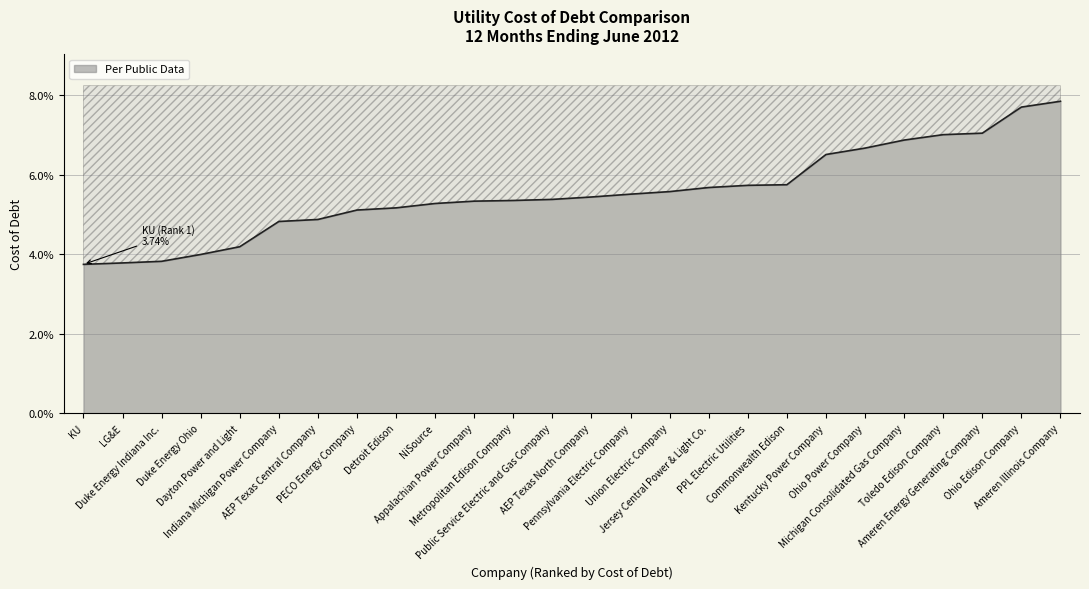

Reading left to right, transcribe all the data shown in this chart.

KU=0.0	LG&E=0.0	Duke Energy Indiana Inc.=0.0	Duke Energy Ohio=0.0	Dayton Power and Light=0.0	Indiana Michigan Power Company=0.0	AEP Texas Central Company=0.0	PECO Energy Company=0.1	Detroit Edison=0.1	NiSource=0.1	Appalachian Power Company=0.1	Metropolitan Edison Company=0.1	Public Service Electric and Gas Company=0.1	AEP Texas North Company=0.1	Pennsylvania Electric Company=0.1	Union Electric Company=0.1	Jersey Central Power & Light Co.=0.1	PPL Electric Utilities=0.1	Commonwealth Edison=0.1	Kentucky Power Company=0.1	Ohio Power Company=0.1	Michigan Consolidated Gas Company=0.1	Toledo Edison Company=0.1	Ameren Energy Generating Company=0.1	Ohio Edison Company=0.1	Ameren Illinois Company=0.1